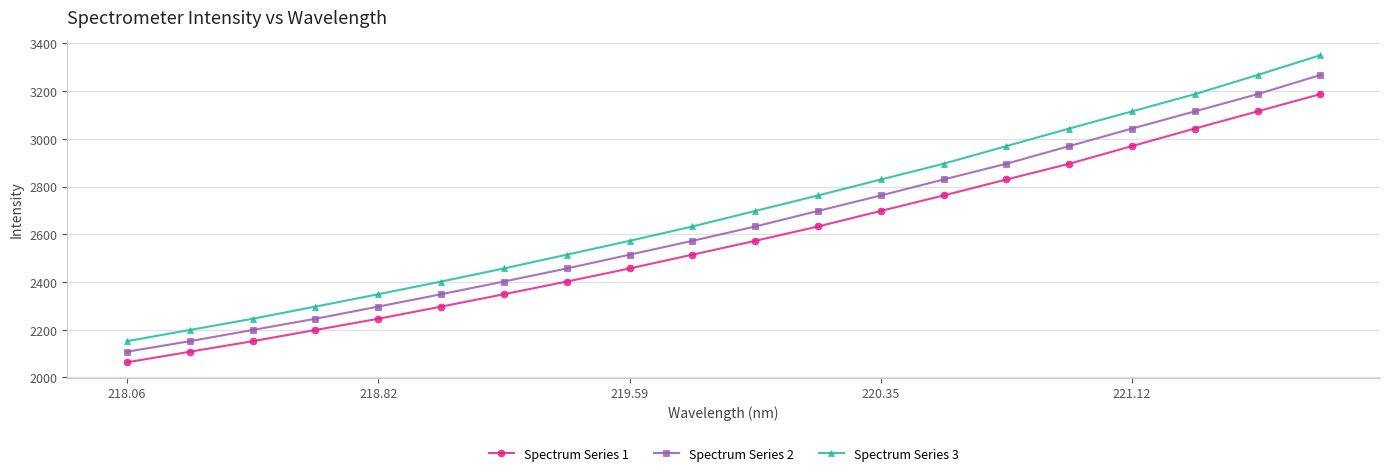

True or false: Spectrum Series 2 has more than 2 interior local peaks.

False